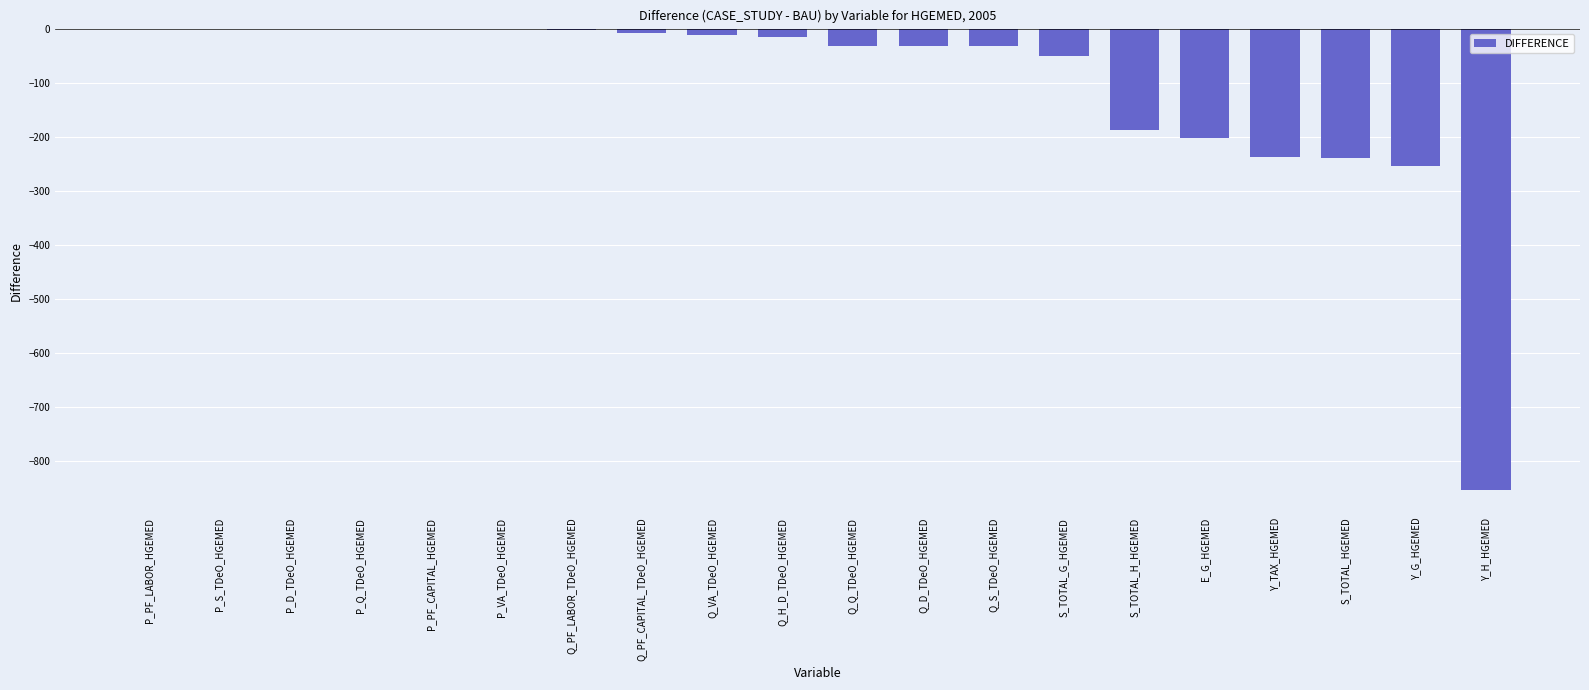

The value at E_G_HGEMED is -202.0. True or false?

True